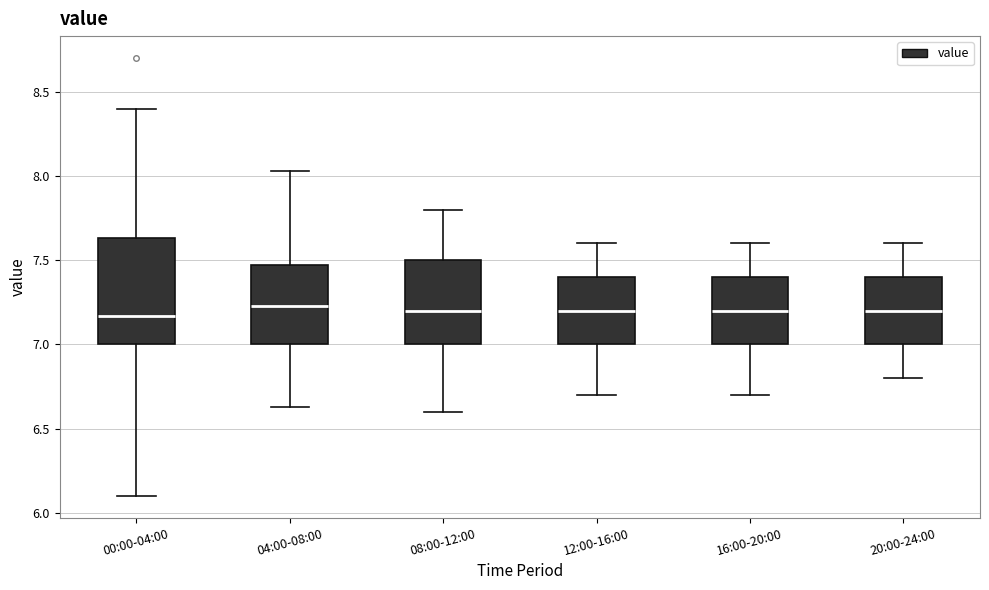

Reading left to right, read every box against the y-axis: the position of its median line, the range the box covers, and the ends of its whiskers. The values are not printed on the chart, so give them approximately, as read against the axis.

00:00-04:00: median 7.15, box 7.00 to 7.65, whiskers 6.10 to 8.40
04:00-08:00: median 7.25, box 7.00 to 7.45, whiskers 6.65 to 8.05
08:00-12:00: median 7.20, box 7.00 to 7.50, whiskers 6.60 to 7.80
12:00-16:00: median 7.20, box 7.00 to 7.40, whiskers 6.70 to 7.60
16:00-20:00: median 7.20, box 7.00 to 7.40, whiskers 6.70 to 7.60
20:00-24:00: median 7.20, box 7.00 to 7.40, whiskers 6.80 to 7.60